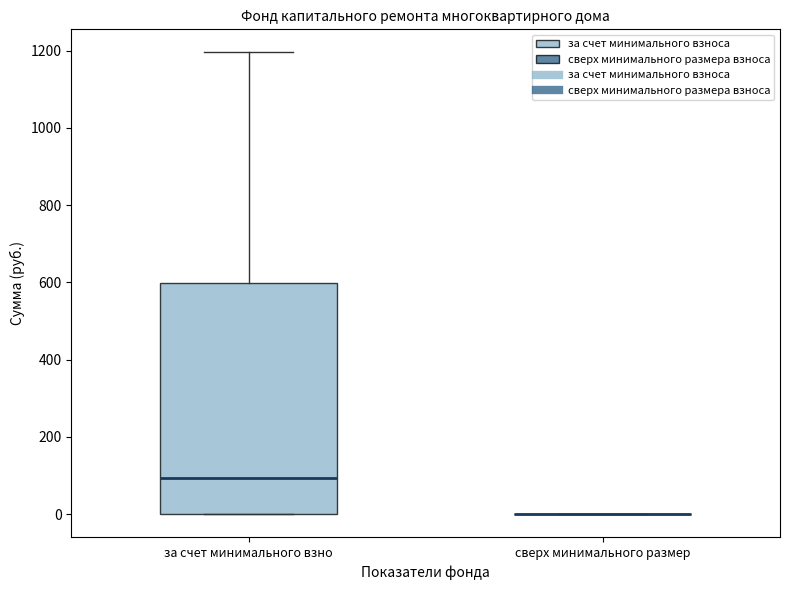

Reading left to right, read every box against the y-axis: the position of its median line, the range the box covers, and the ends of its whiskers. The values are not printed on the chart, so give them approximately, as read against the axis.

за счет минимального взно: median 100, box 0 to 600, whiskers 0 to 1200
сверх минимального размер: box collapsed to a line at 0, whiskers 0 to 0